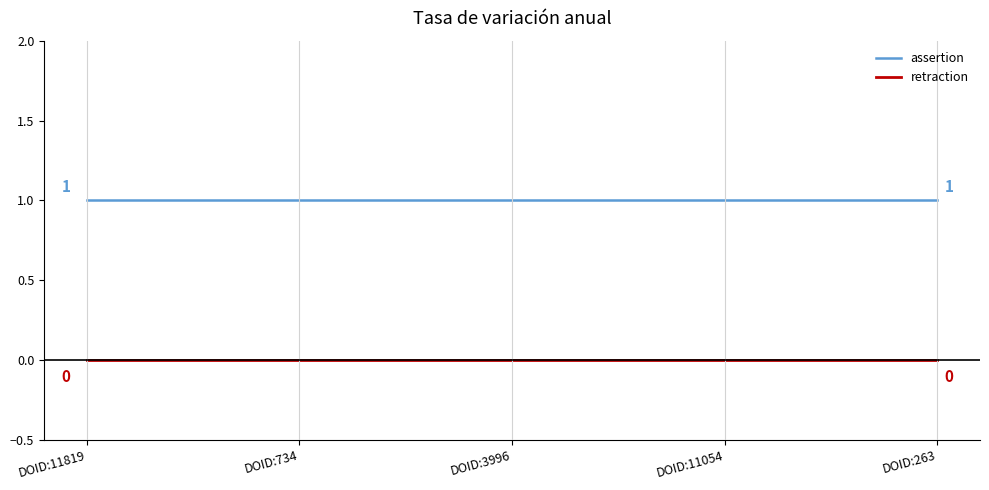

What are all the series names shown in the legend?

assertion, retraction